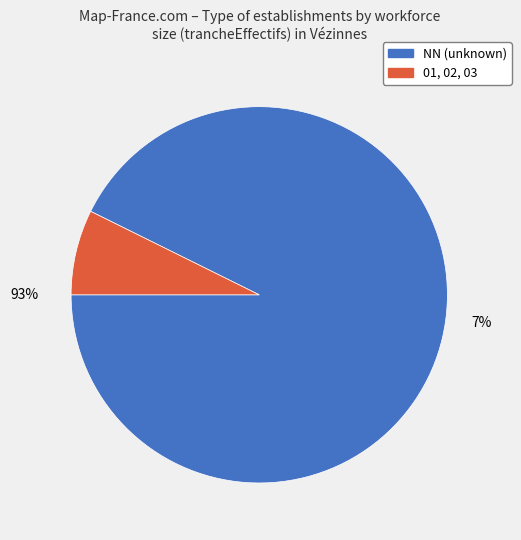

Which category has the smallest portion of the pie?

01